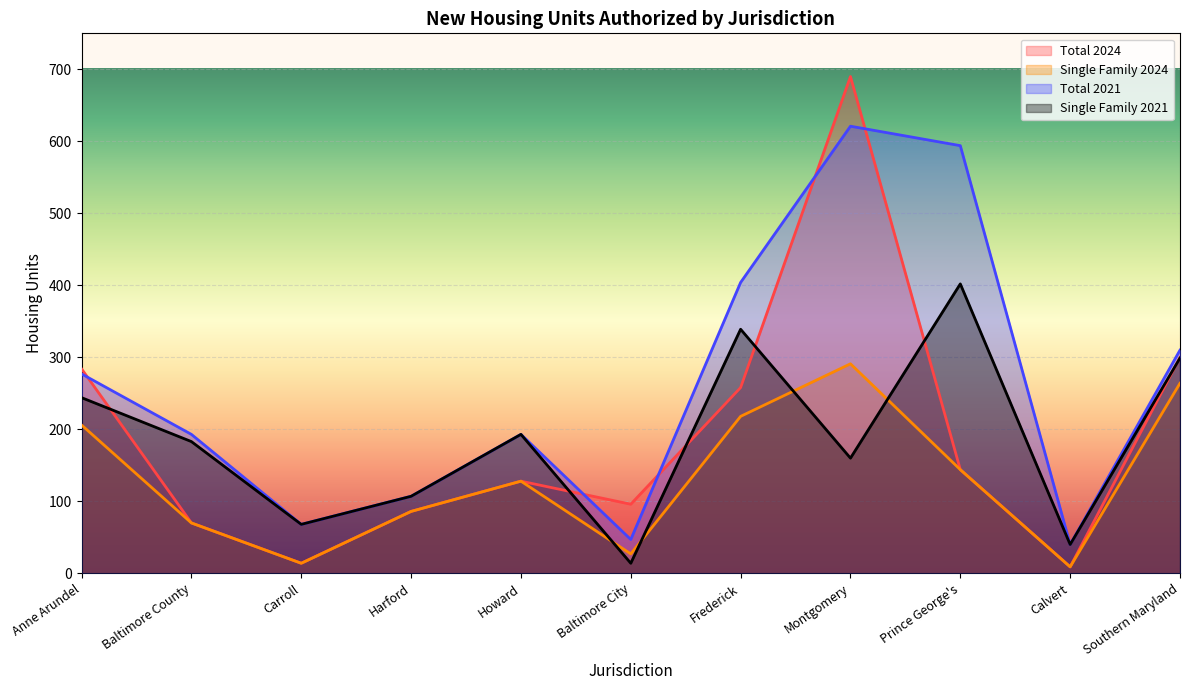

What is the value of the Total 2021 point at the 8th from the left?

621